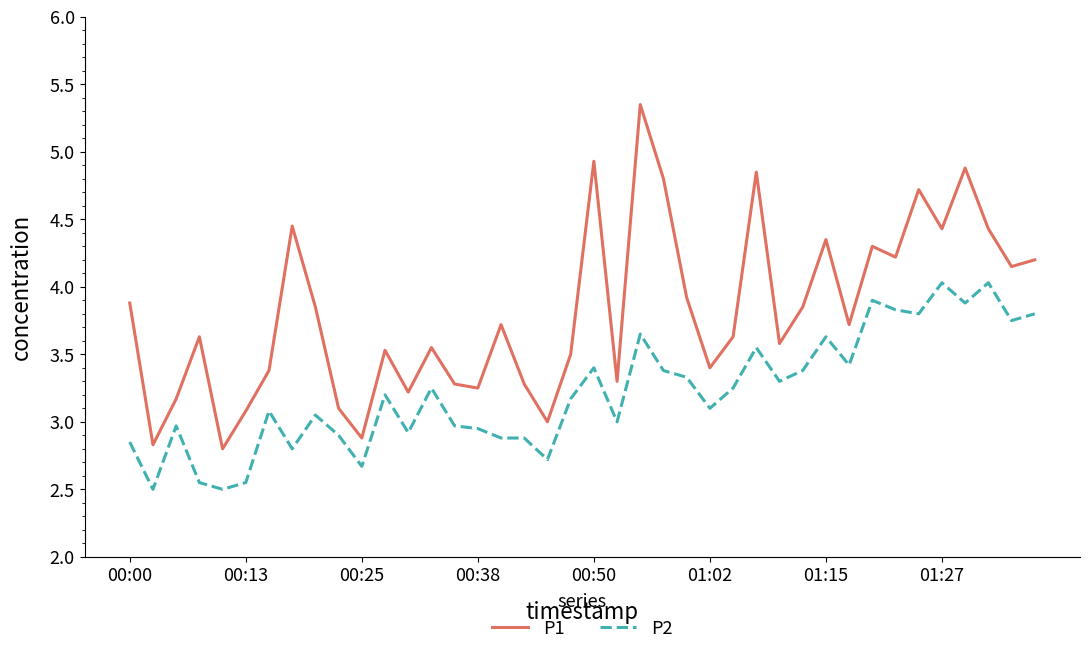

True or false: P2 and P1 intersect in this chart.

False